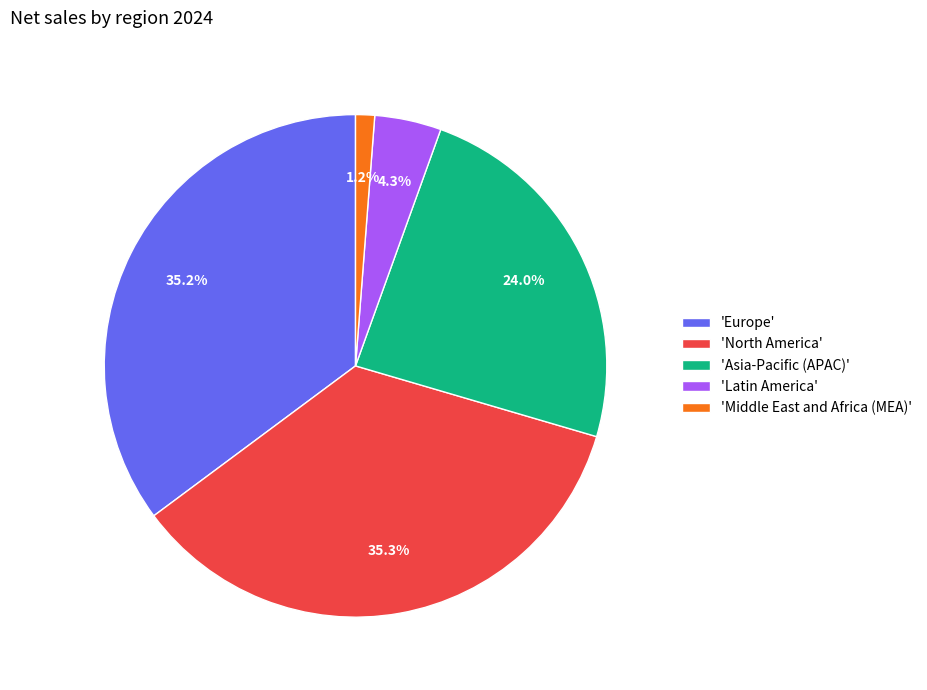

Do 'Asia-Pacific (APAC)' and 'Middle East and Africa (MEA)' together represent more than half of the pie?

No